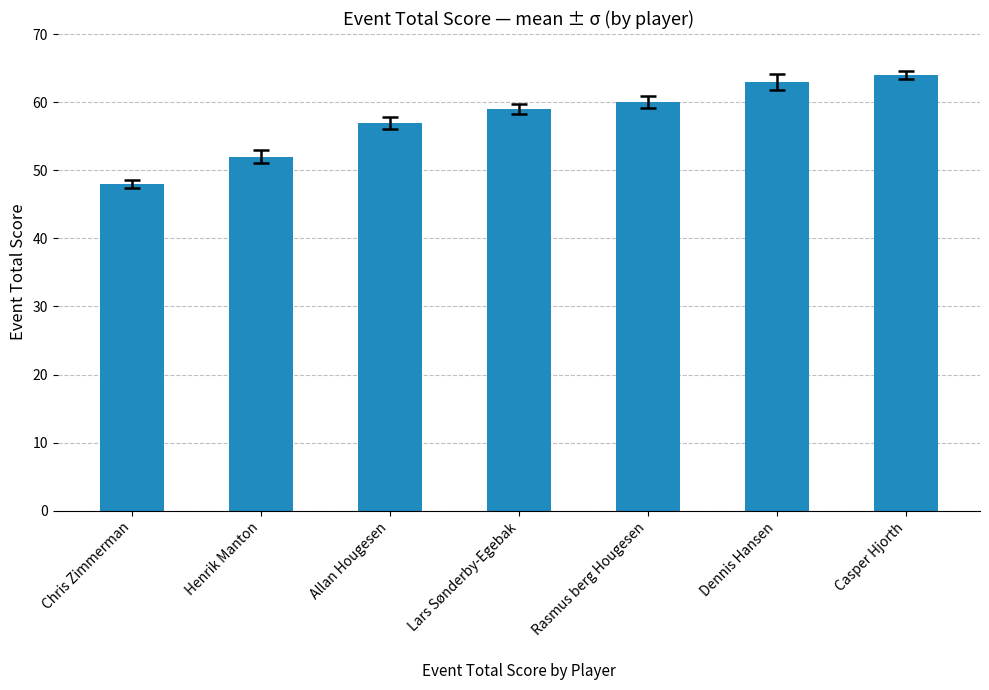

The value at Allan Hougesen is 57. True or false?

True